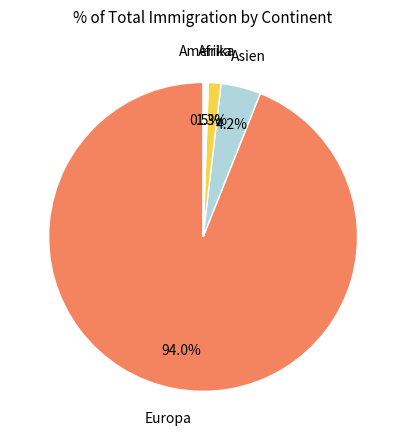

To the nearest percent, what is the average slice percentage?

25%